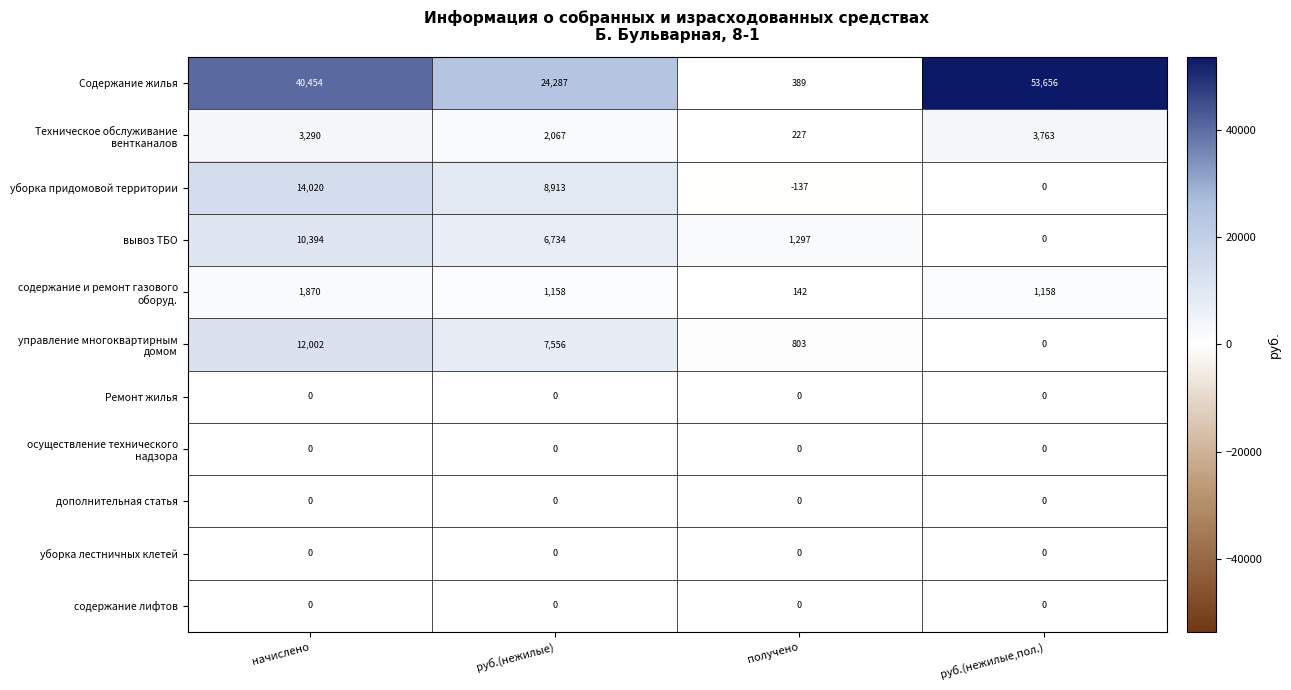

What is the sum of the вывоз ТБО values at руб.(нежилые) and руб.(нежилые,пол.)?

6734